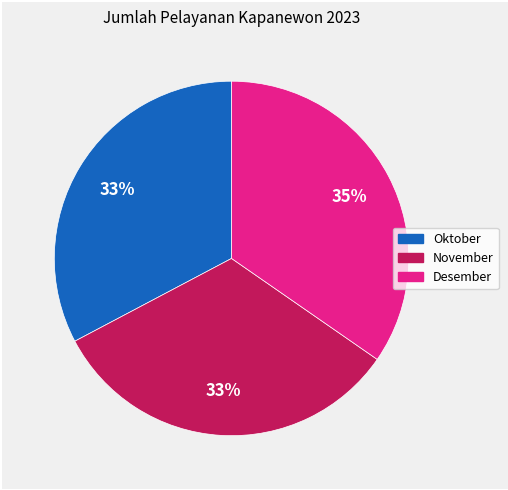

What percentage is the Desember slice, to the nearest percent?

35%